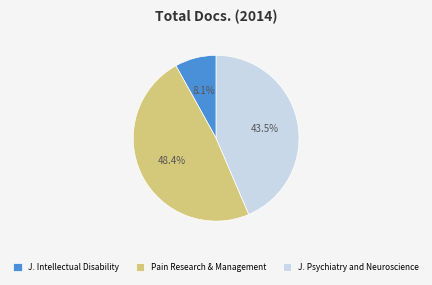

Is there any slice that represents more than half of the pie?

No